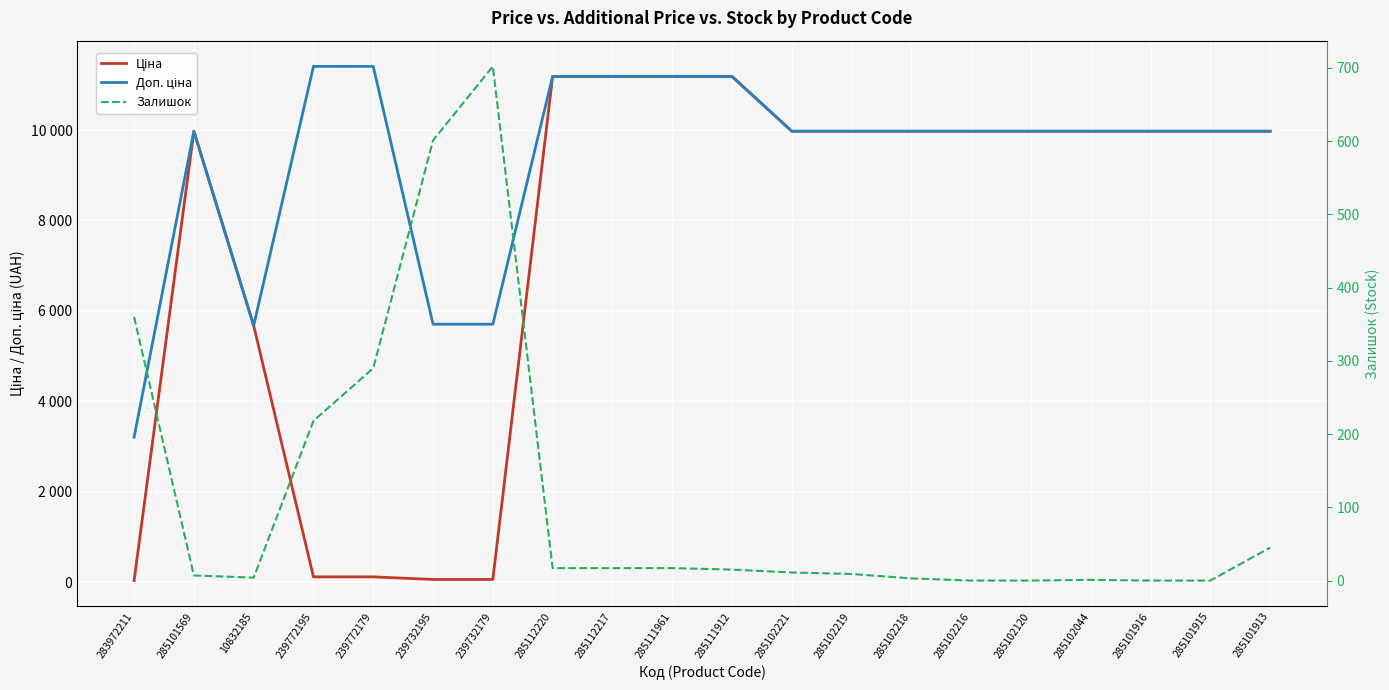

How many lines are shown in the chart?

3